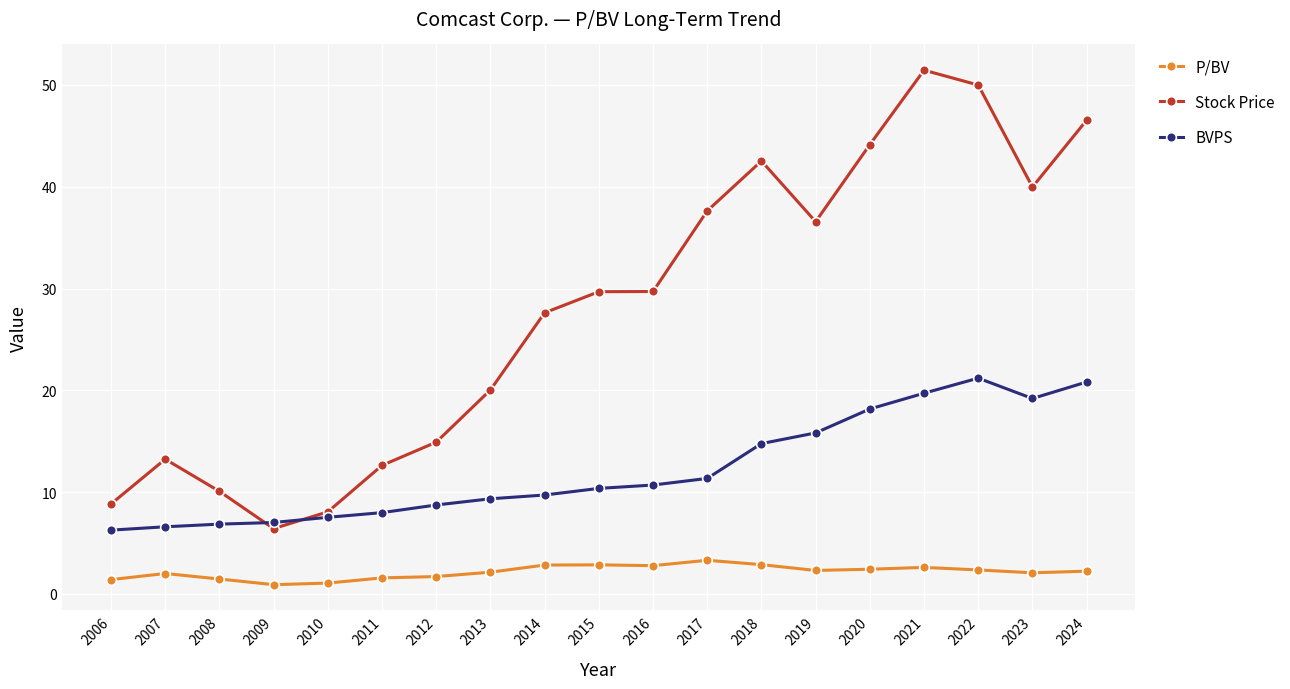

How many categories are shown in the chart?

19